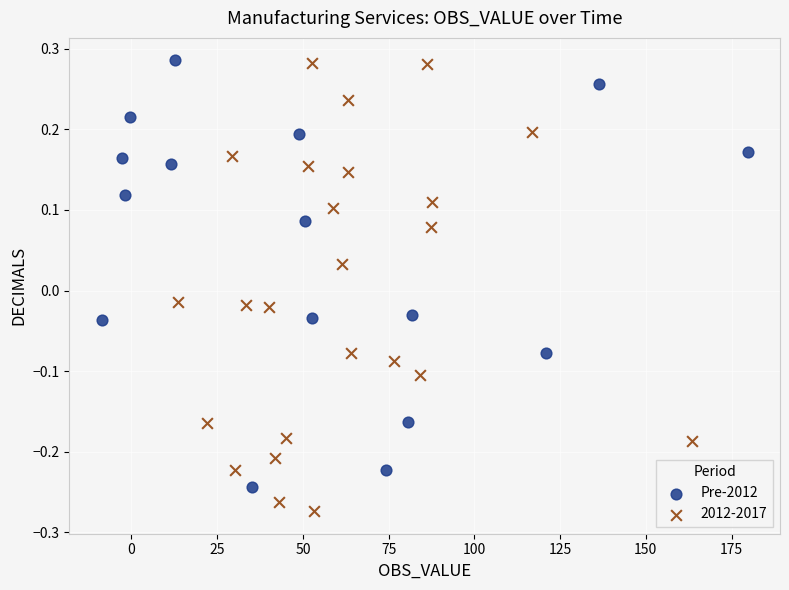

Which series has the widest spread of Y values?

2012-2017